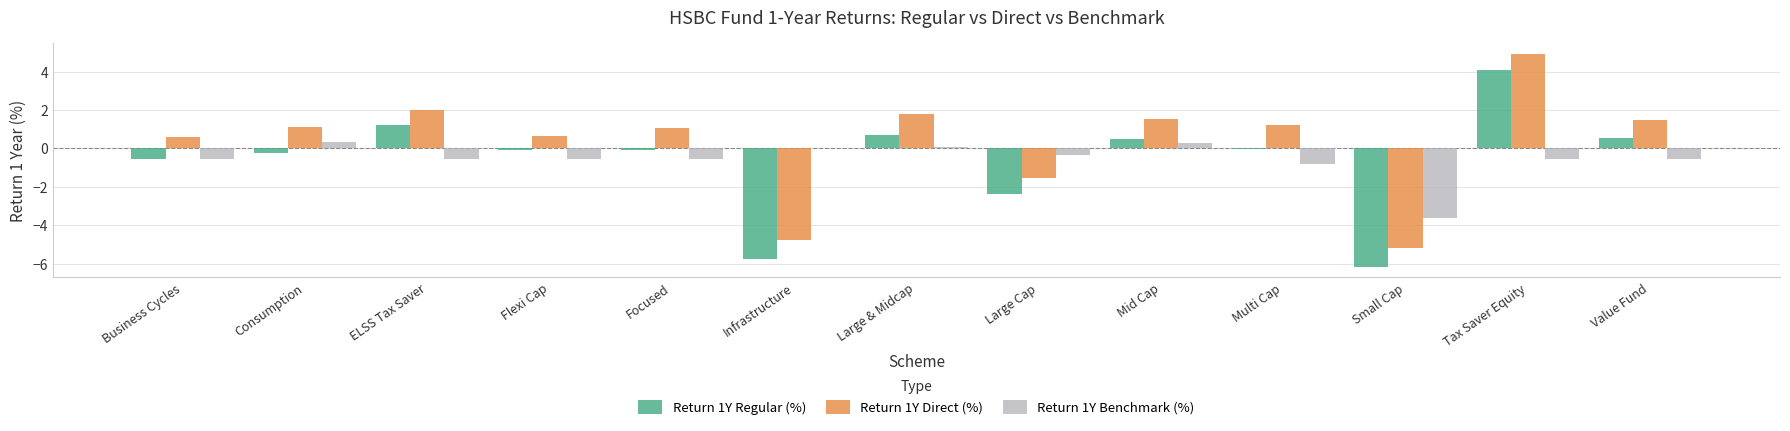

Which category has the highest value across all series?

Tax Saver Equity